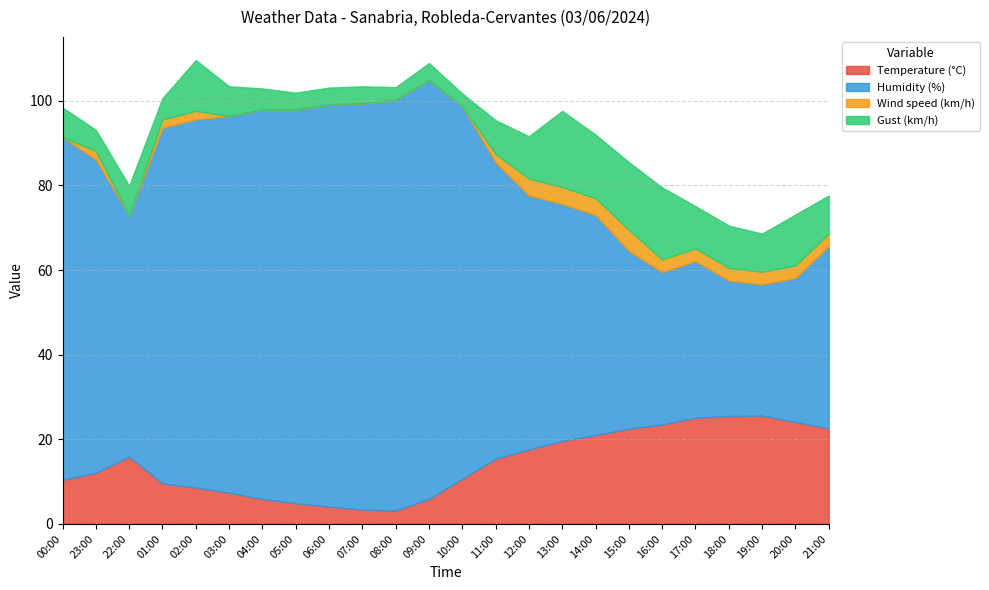

True or false: Humidity (%) and Gust (km/h) cross at least once.

False